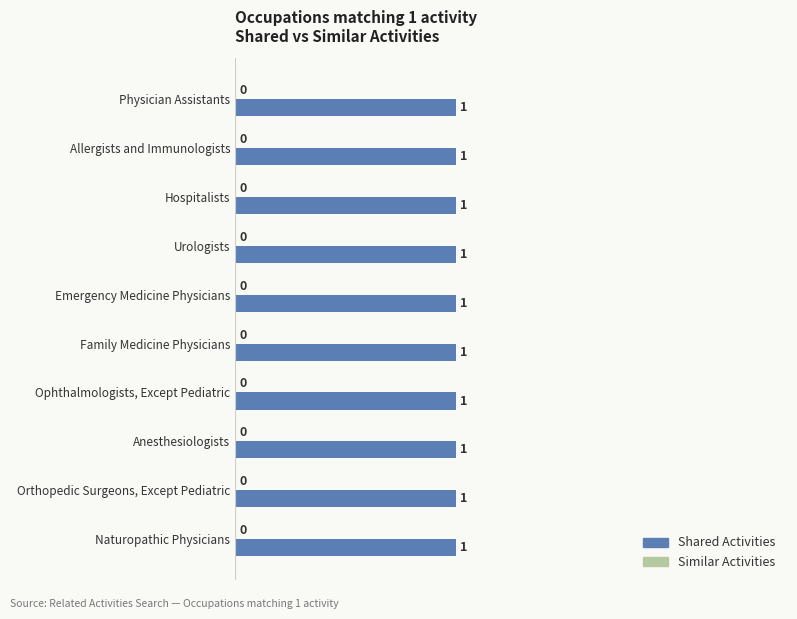

Reading right to left, what are all the values shown in this chart?

Shared Activities: Naturopathic Physicians=1	Orthopedic Surgeons, Except Pediatric=1	Anesthesiologists=1	Ophthalmologists, Except Pediatric=1	Family Medicine Physicians=1	Emergency Medicine Physicians=1	Urologists=1	Hospitalists=1	Allergists and Immunologists=1	Physician Assistants=1
Similar Activities: Naturopathic Physicians=0	Orthopedic Surgeons, Except Pediatric=0	Anesthesiologists=0	Ophthalmologists, Except Pediatric=0	Family Medicine Physicians=0	Emergency Medicine Physicians=0	Urologists=0	Hospitalists=0	Allergists and Immunologists=0	Physician Assistants=0